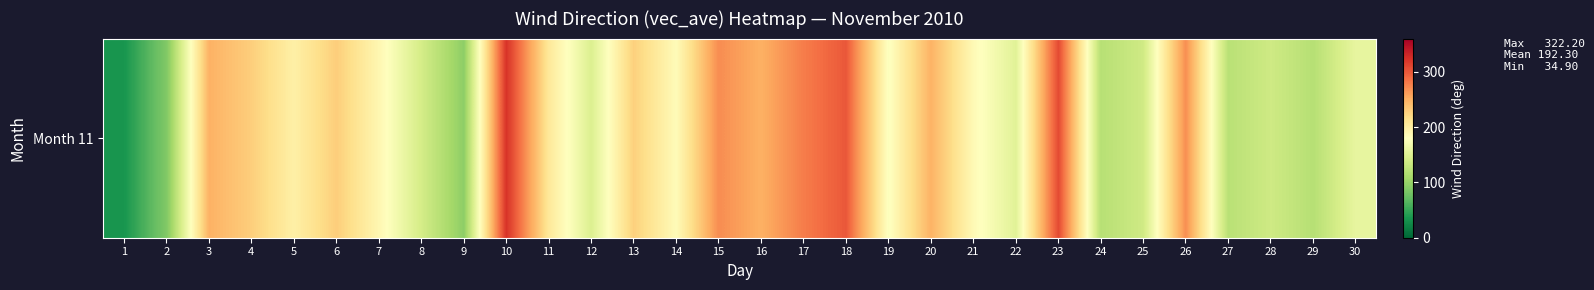

What is the ratio of the value at 8 to the value at 30?

0.9